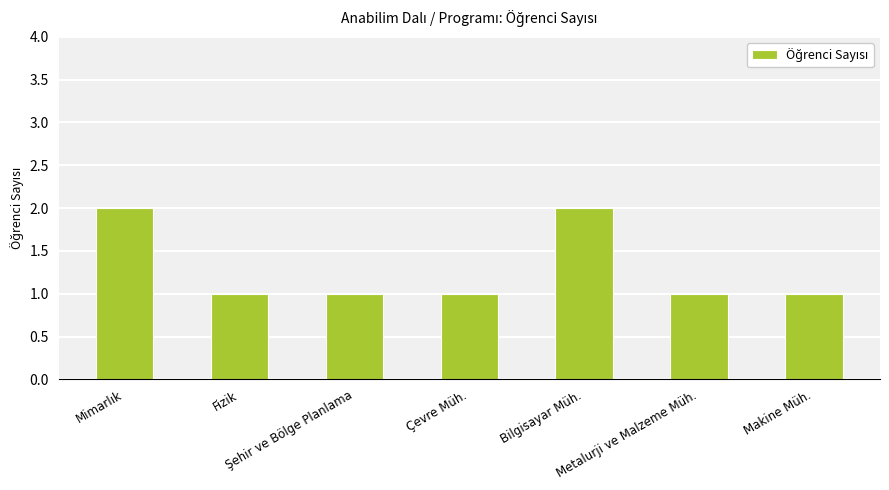

How many distinct data groups are displayed?

1